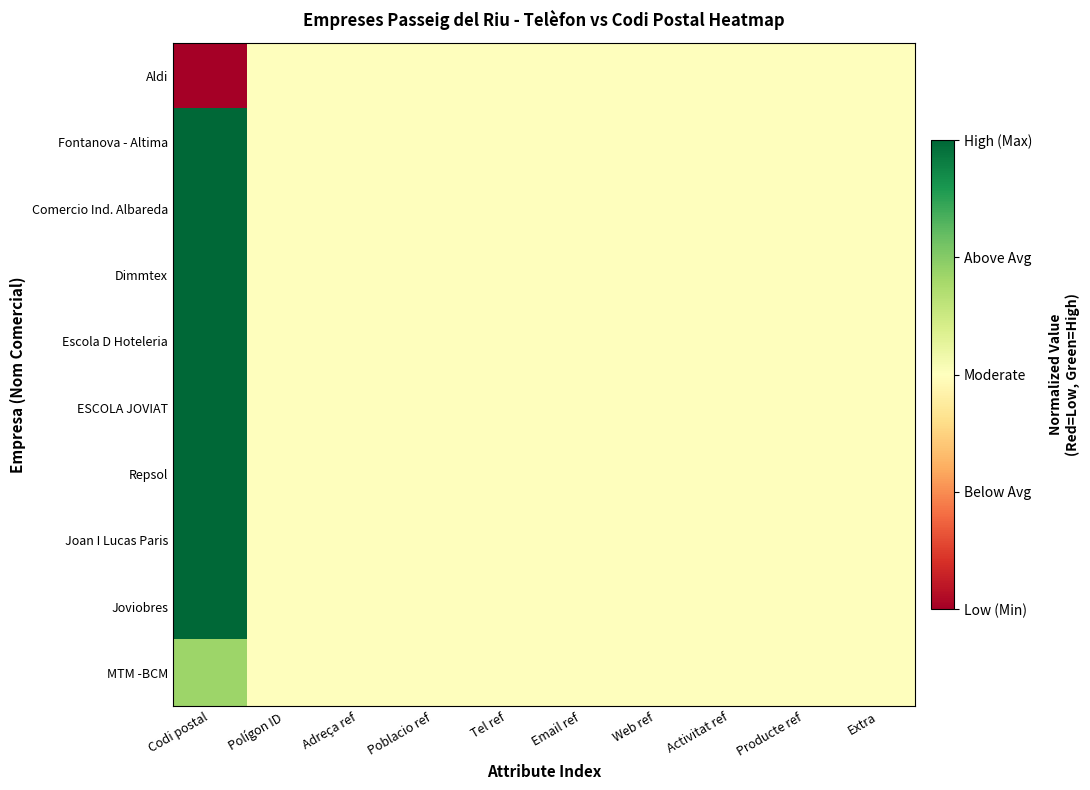

Reading left to right, transcribe all the data shown in this chart.

Aldi: Codi postal=0.0	Polígon ID=0.5	Adreça ref=0.5	Poblacio ref=0.5	Tel ref=0.5	Email ref=0.5	Web ref=0.5	Activitat ref=0.5	Producte ref=0.5	Extra=0.5
Fontanova - Altima: Codi postal=1.0	Polígon ID=0.5	Adreça ref=0.5	Poblacio ref=0.5	Tel ref=0.5	Email ref=0.5	Web ref=0.5	Activitat ref=0.5	Producte ref=0.5	Extra=0.5
Comercio Ind. Albareda: Codi postal=1.0	Polígon ID=0.5	Adreça ref=0.5	Poblacio ref=0.5	Tel ref=0.5	Email ref=0.5	Web ref=0.5	Activitat ref=0.5	Producte ref=0.5	Extra=0.5
Dimmtex: Codi postal=1.0	Polígon ID=0.5	Adreça ref=0.5	Poblacio ref=0.5	Tel ref=0.5	Email ref=0.5	Web ref=0.5	Activitat ref=0.5	Producte ref=0.5	Extra=0.5
Escola D Hoteleria: Codi postal=1.0	Polígon ID=0.5	Adreça ref=0.5	Poblacio ref=0.5	Tel ref=0.5	Email ref=0.5	Web ref=0.5	Activitat ref=0.5	Producte ref=0.5	Extra=0.5
ESCOLA JOVIAT: Codi postal=1.0	Polígon ID=0.5	Adreça ref=0.5	Poblacio ref=0.5	Tel ref=0.5	Email ref=0.5	Web ref=0.5	Activitat ref=0.5	Producte ref=0.5	Extra=0.5
Repsol: Codi postal=1.0	Polígon ID=0.5	Adreça ref=0.5	Poblacio ref=0.5	Tel ref=0.5	Email ref=0.5	Web ref=0.5	Activitat ref=0.5	Producte ref=0.5	Extra=0.5
Joan I Lucas Paris: Codi postal=1.0	Polígon ID=0.5	Adreça ref=0.5	Poblacio ref=0.5	Tel ref=0.5	Email ref=0.5	Web ref=0.5	Activitat ref=0.5	Producte ref=0.5	Extra=0.5
Joviobres: Codi postal=1.0	Polígon ID=0.5	Adreça ref=0.5	Poblacio ref=0.5	Tel ref=0.5	Email ref=0.5	Web ref=0.5	Activitat ref=0.5	Producte ref=0.5	Extra=0.5
MTM -BCM: Codi postal=0.7	Polígon ID=0.5	Adreça ref=0.5	Poblacio ref=0.5	Tel ref=0.5	Email ref=0.5	Web ref=0.5	Activitat ref=0.5	Producte ref=0.5	Extra=0.5